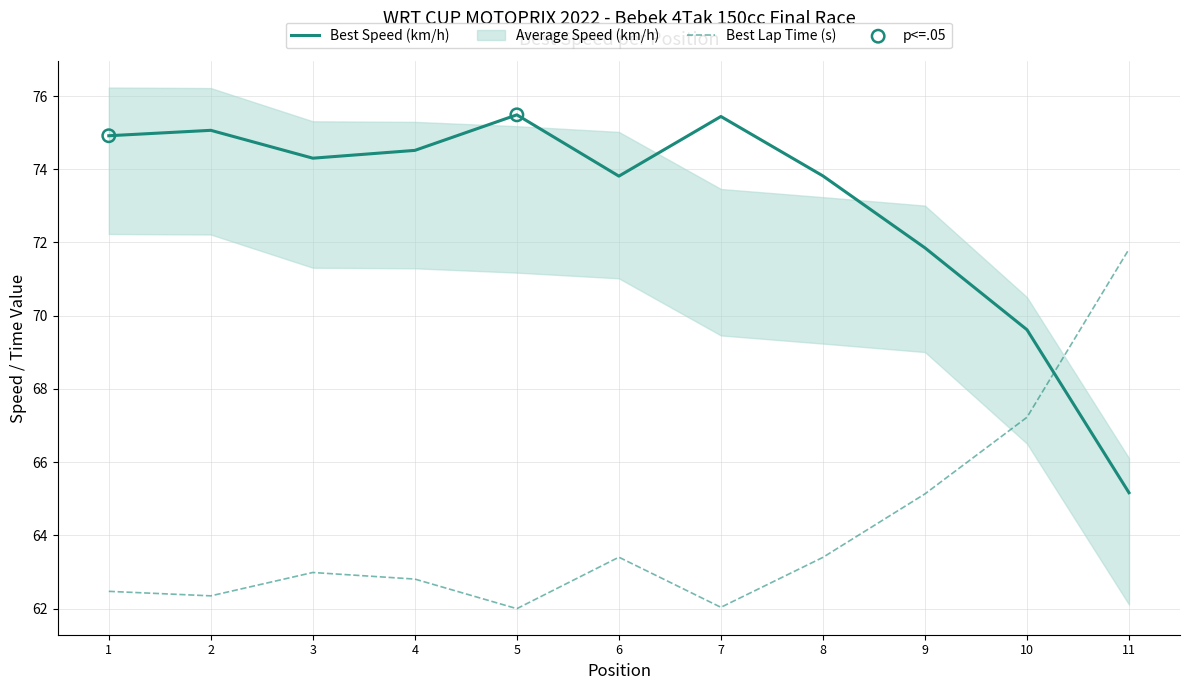

Which series has the largest Y range (max minus min)?

Best Speed (km/h)